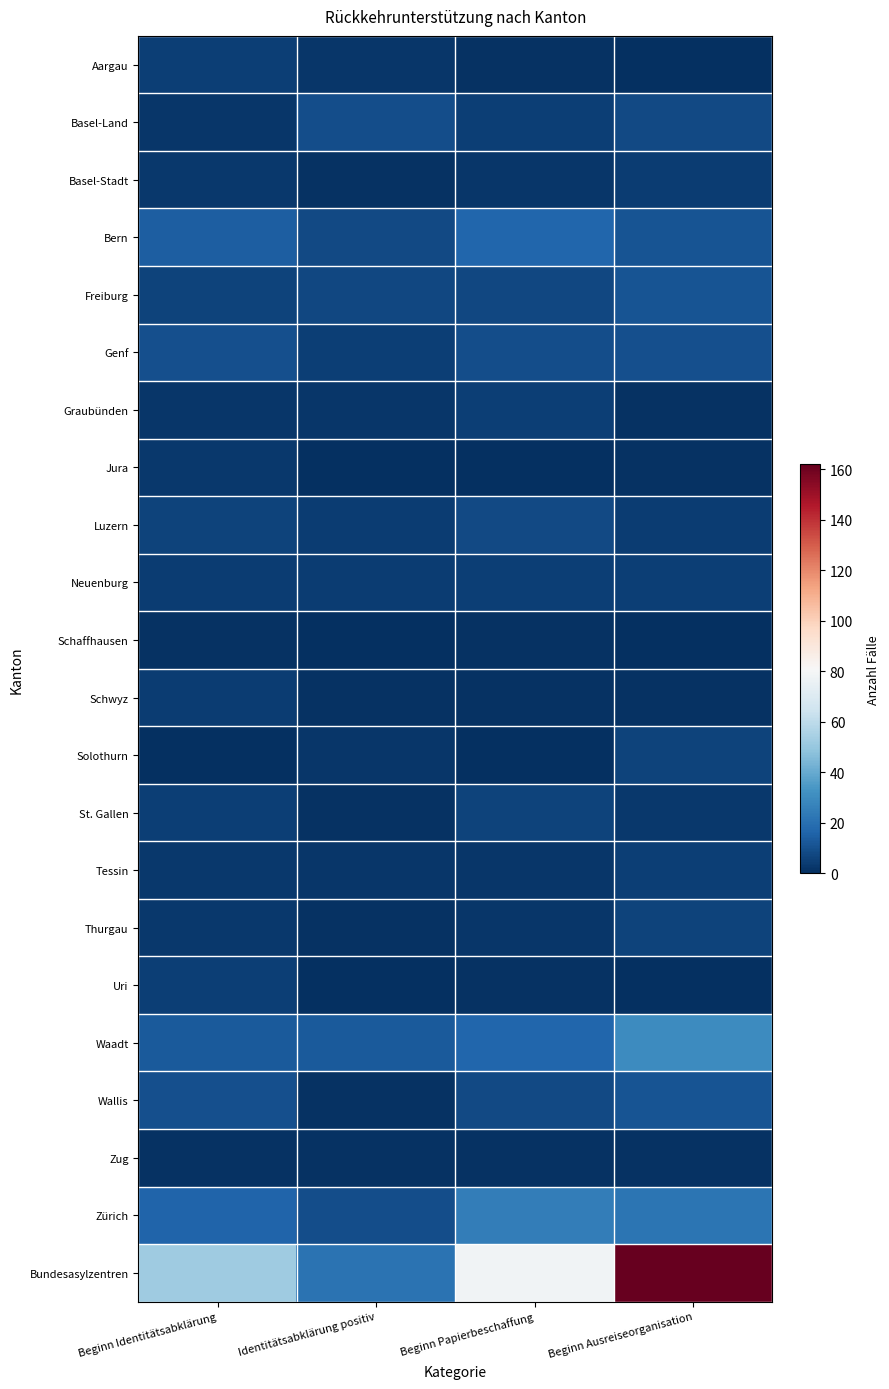

At which category is the sum across all series the highest?

Beginn Ausreiseorganisation